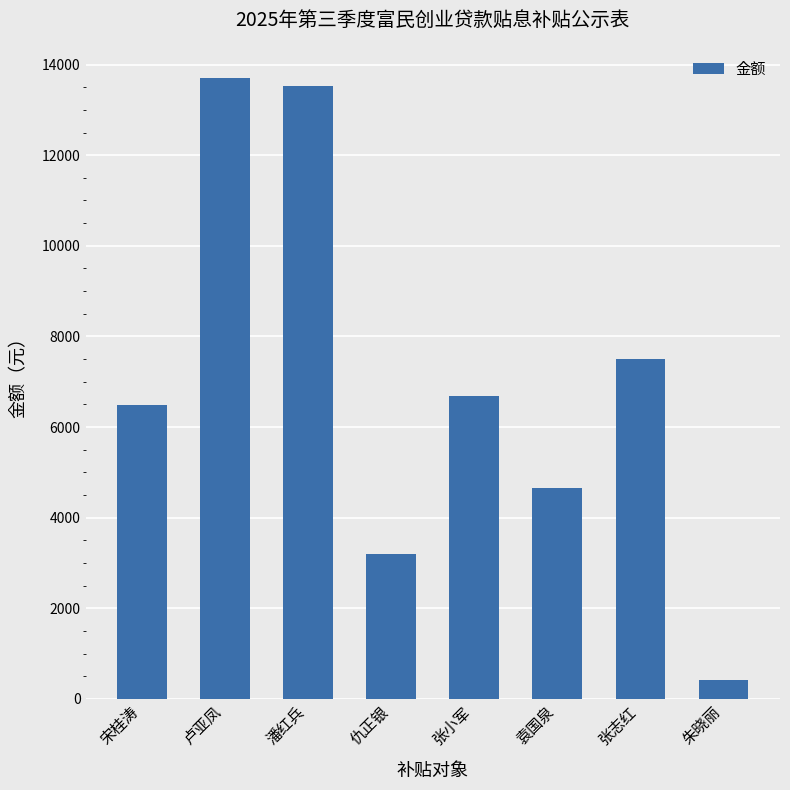

How many data points does each series have?

8